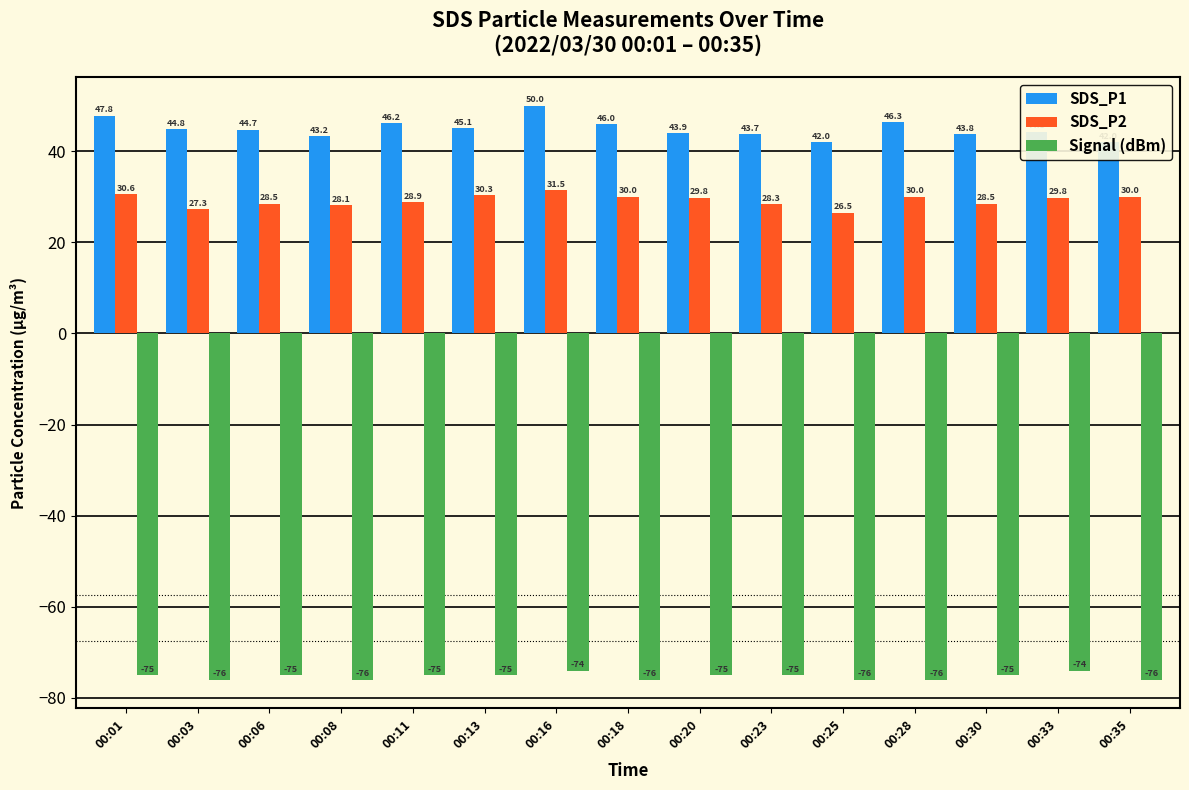

What is the sum of all SDS_P1 values?

674.0